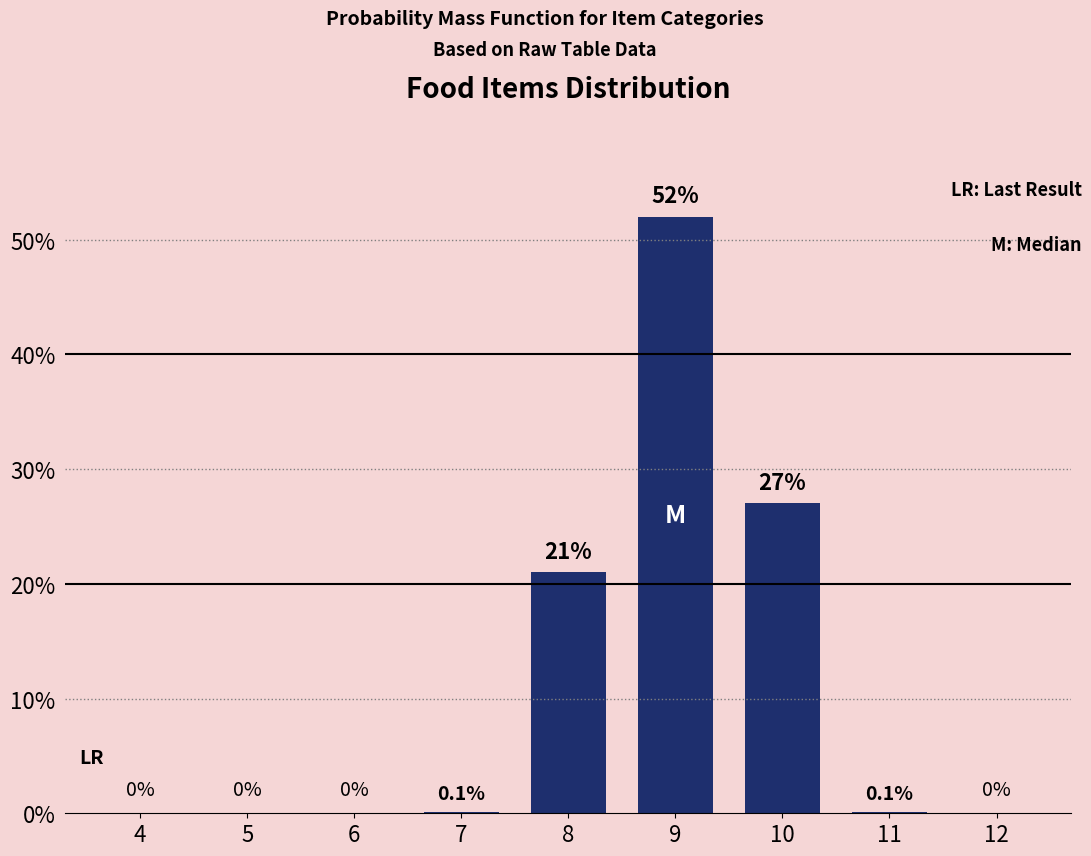

Reading right to left, extract all data points from this chart.

12=0.0	11=0.1	10=27.0	9=52.0	8=21.0	7=0.1	6=0.0	5=0.0	4=0.0